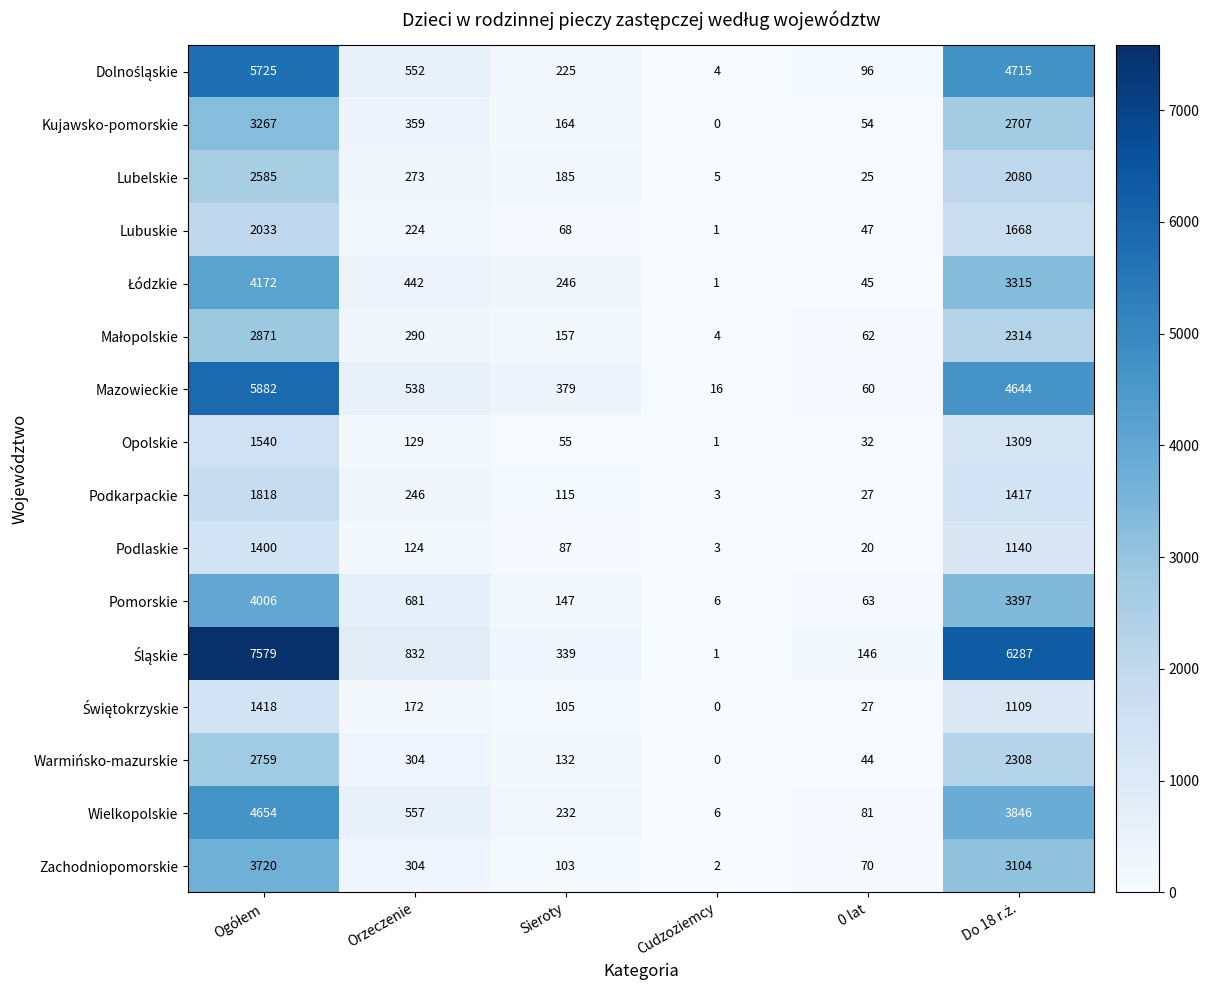

Is it true that Podkarpackie equals 246 at Orzeczenie?

True